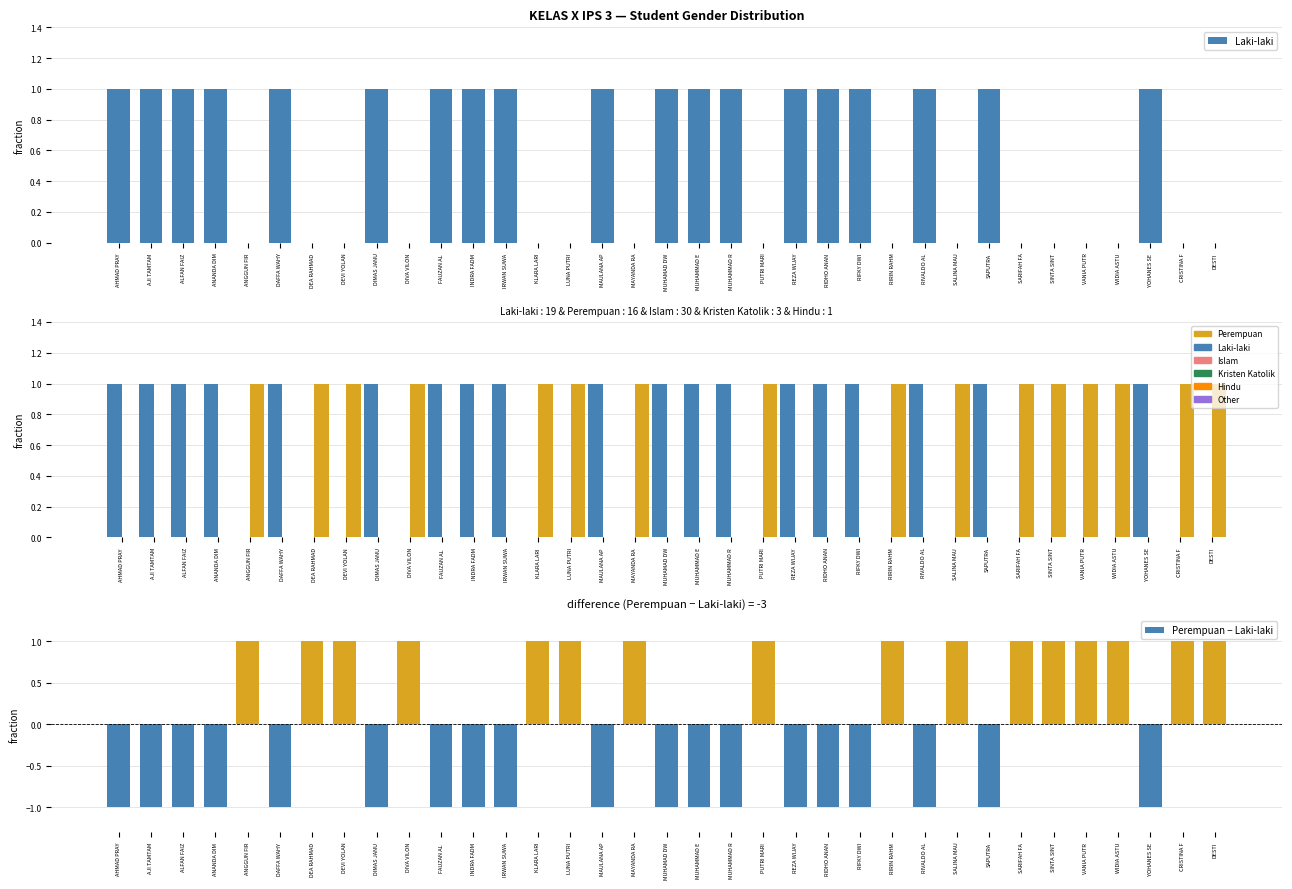

Reading left to right, what are all the values shown in this chart?

Laki-laki: 1	1	1	1	0	1	0	0	1	0	1	1	1	0	0	1	0	1	1	1	0	1	1	1	0	1	0	1	0	0	0	0	1	0	0
Perempuan: 0	0	0	0	1	0	1	1	0	1	0	0	0	1	1	0	1	0	0	0	1	0	0	0	1	0	1	0	1	1	1	1	0	1	1
Perempuan − Laki-laki: -1	-1	-1	-1	1	-1	1	1	-1	1	-1	-1	-1	1	1	-1	1	-1	-1	-1	1	-1	-1	-1	1	-1	1	-1	1	1	1	1	-1	1	1